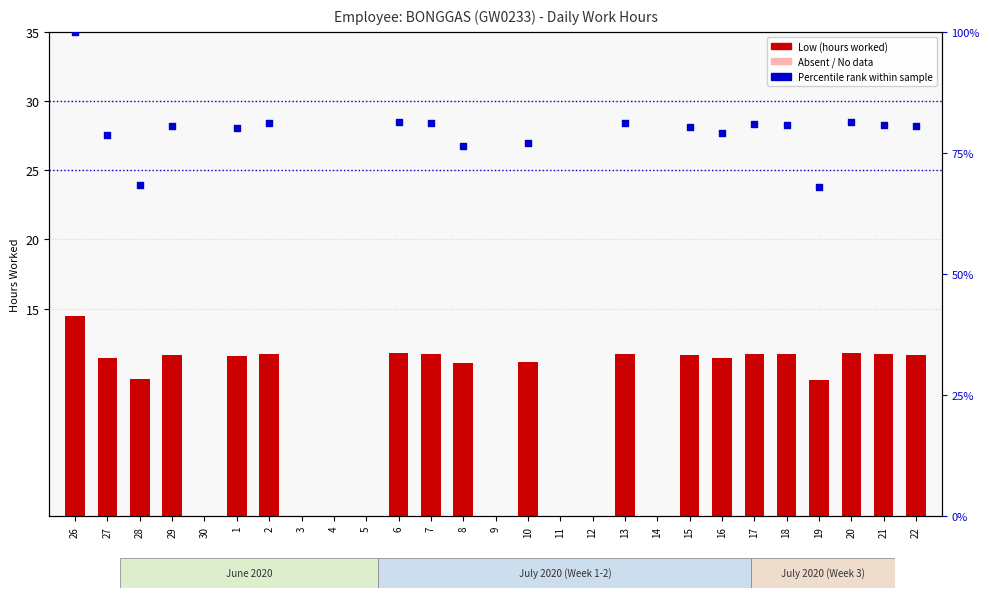

Which series reaches the maximum Y coordinate?

percentile rank within the sample